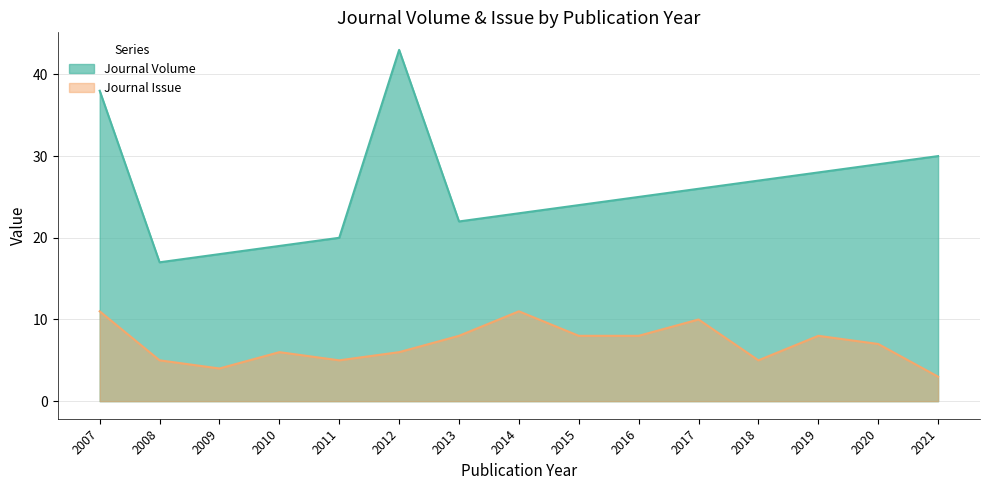

What is the difference between the Journal Issue values at 2009 and 2017?

6